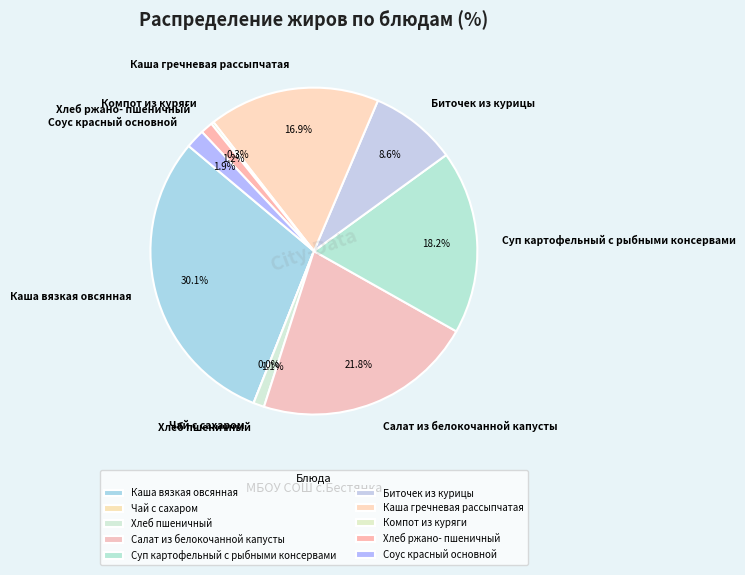

What percentage do Каша гречневая рассыпчатая and Салат из белокочанной капусты together represent?

38.7%